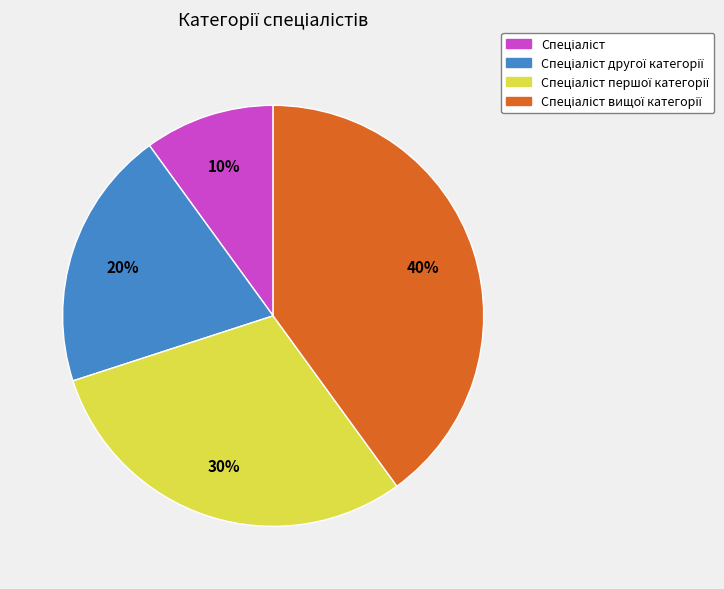

Is there a majority slice in this chart?

No